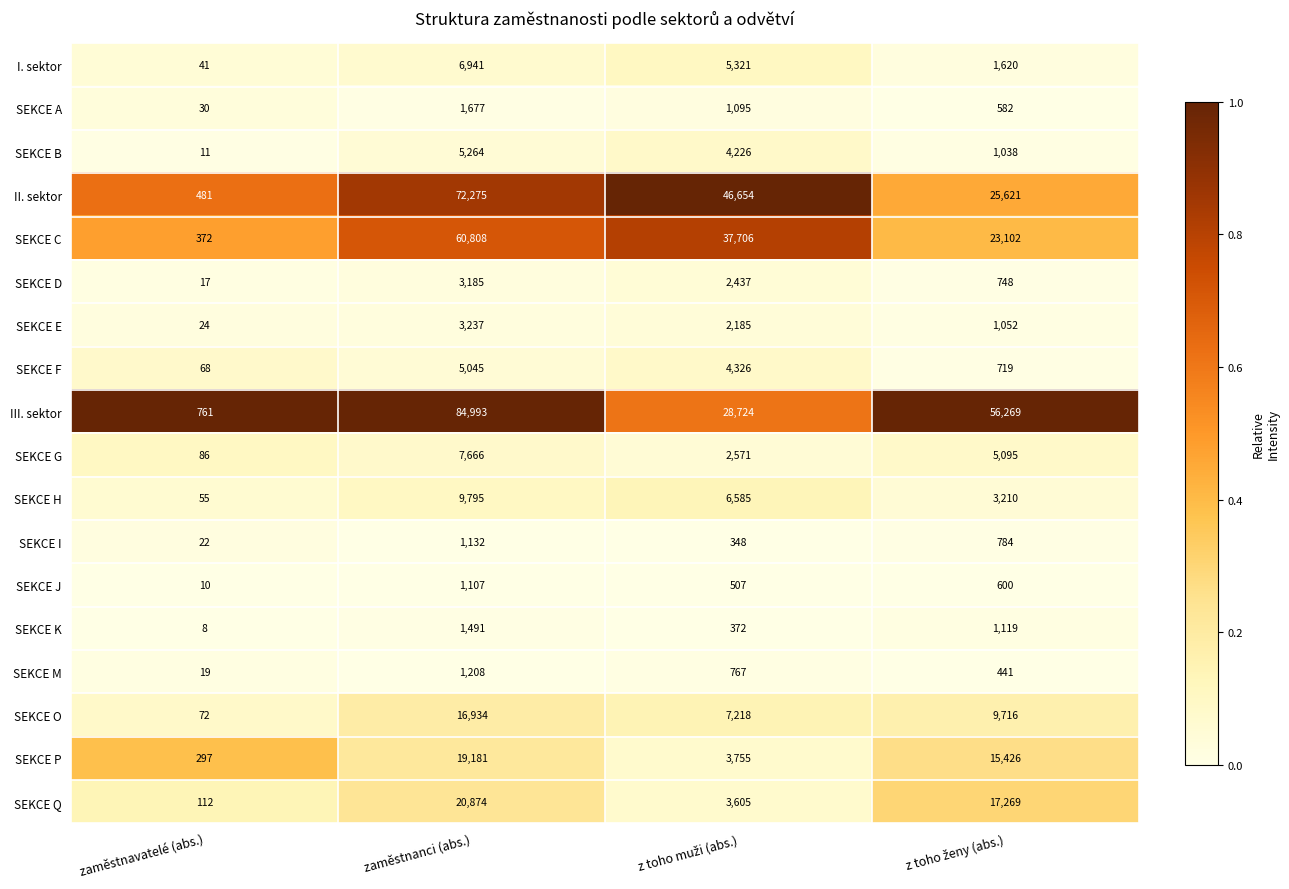

Which series has the largest total across all categories?

III. sektor